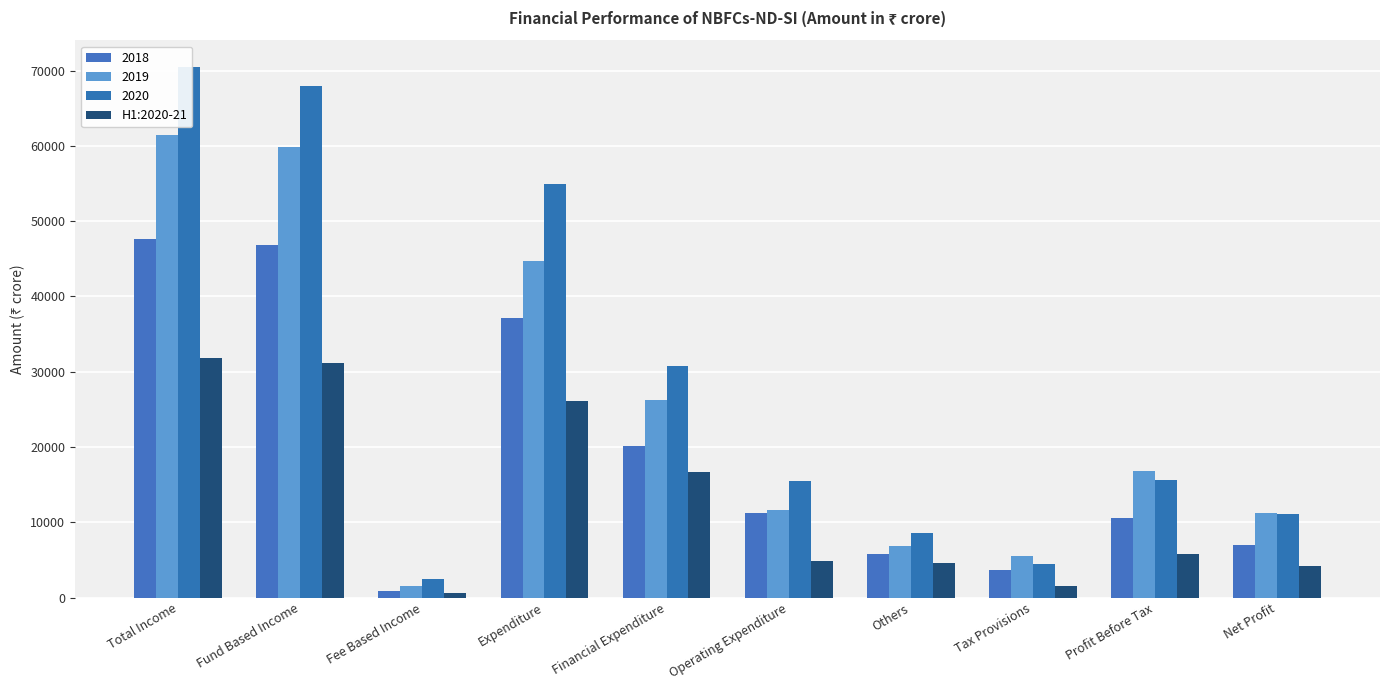

Rank the categories by value from highest to lowest.

Total Income, Fund Based Income, Expenditure, Financial Expenditure, Profit Before Tax, Operating Expenditure, Others, Net Profit, Tax Provisions, Fee Based Income